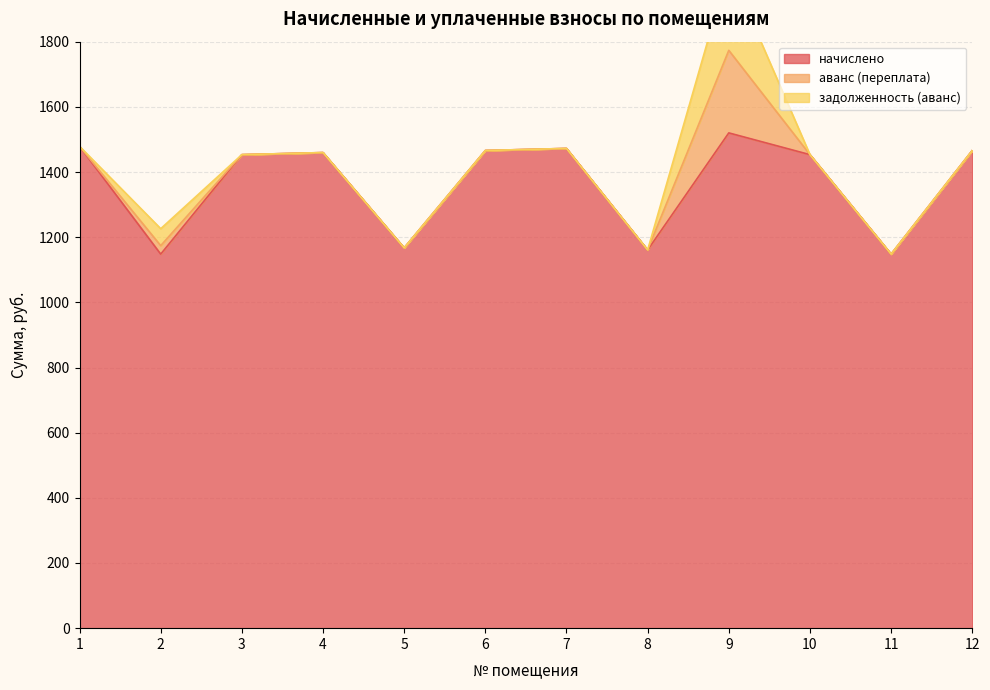

How many lines are shown in the chart?

3